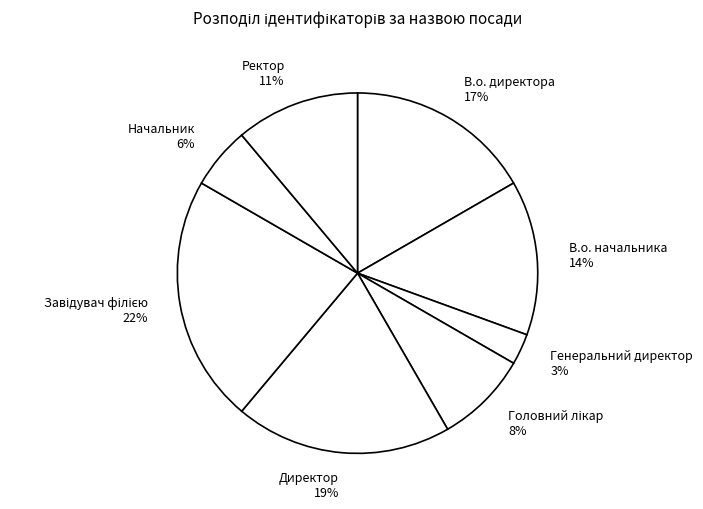

Is the sum of Ректор and Директор greater than half?

No